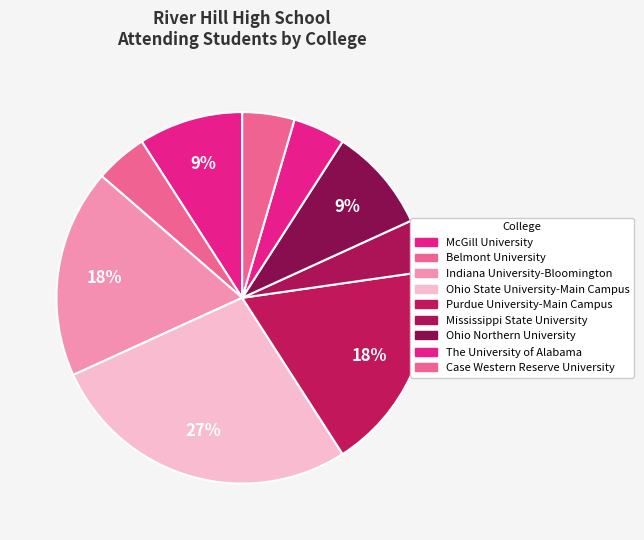

Count the number of slices in the pie.

9